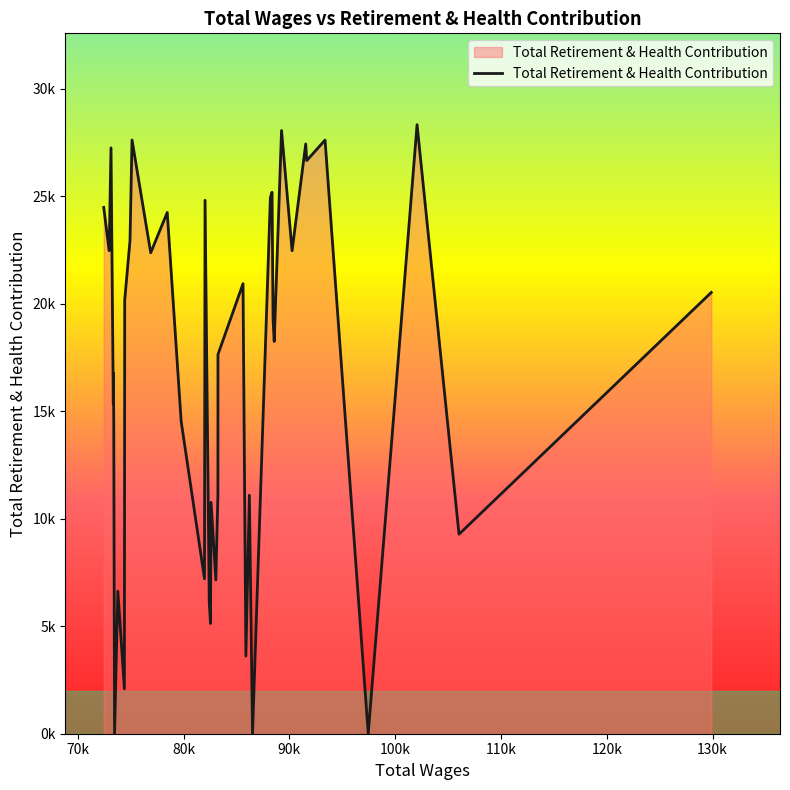

Where is the first local maximum?

2